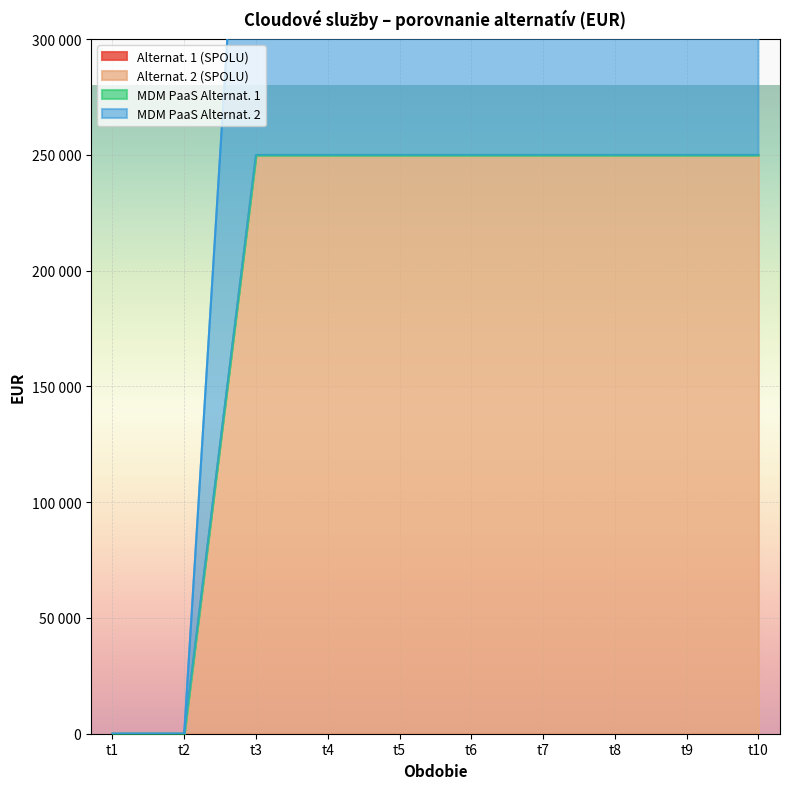

How many categories are shown in the chart?

10